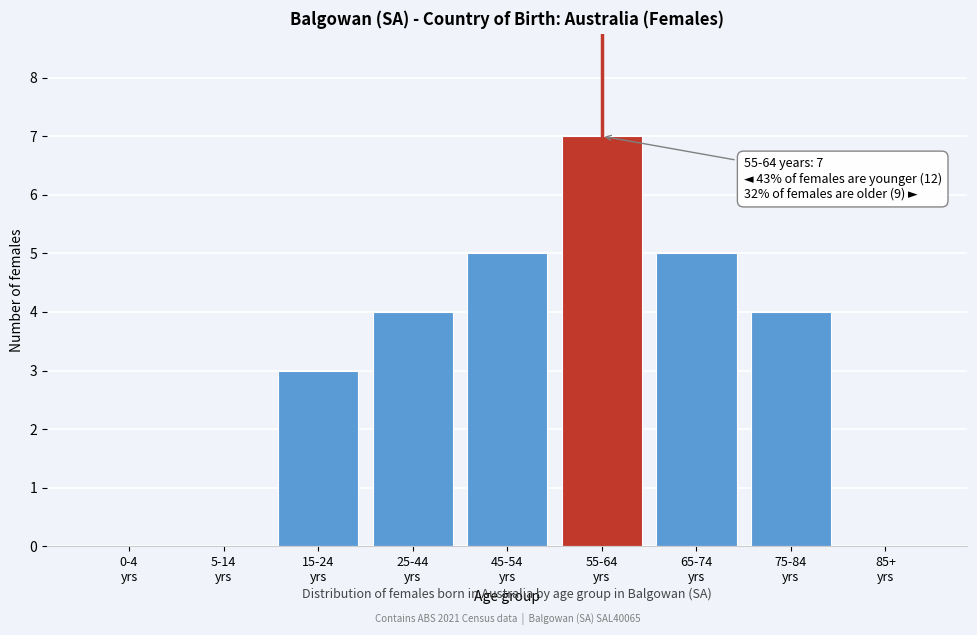

What is the maximum value shown in the chart?

7